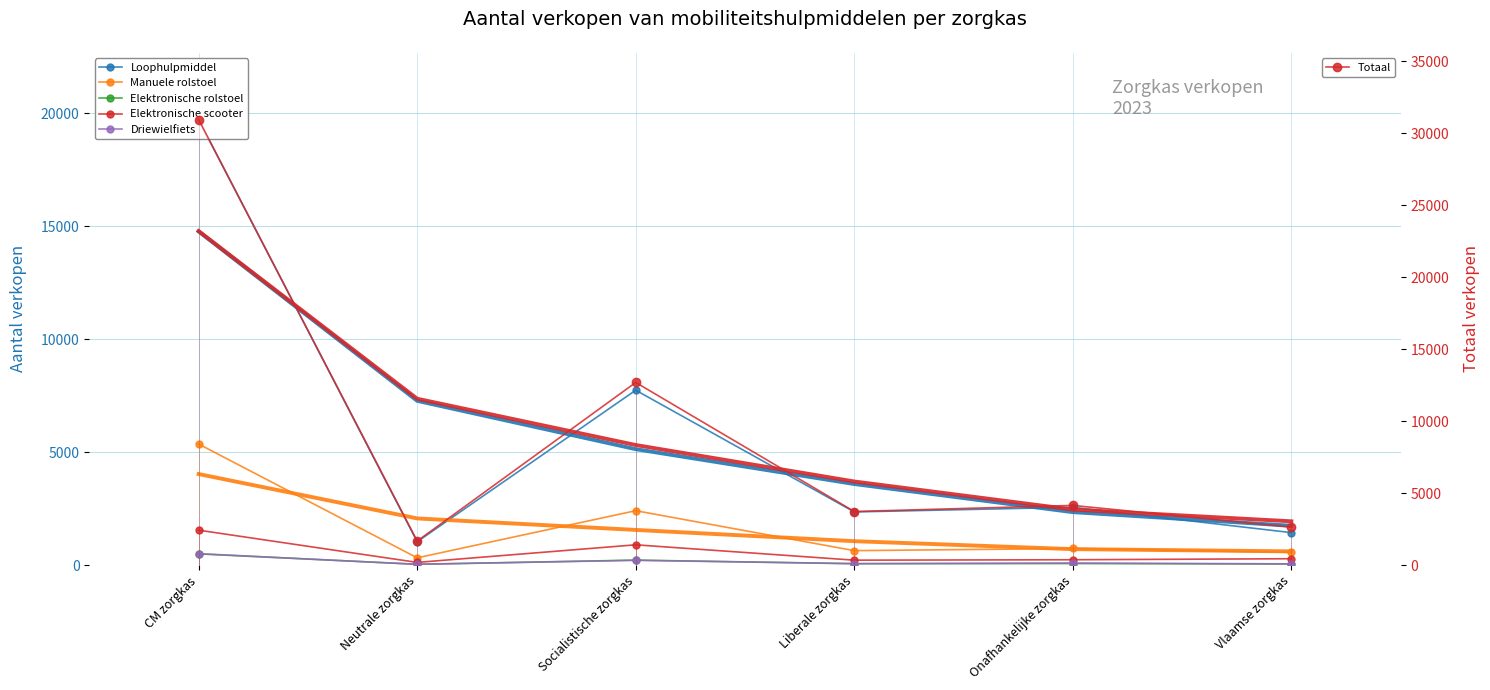

Which series has the largest range (max minus min)?

Totaal